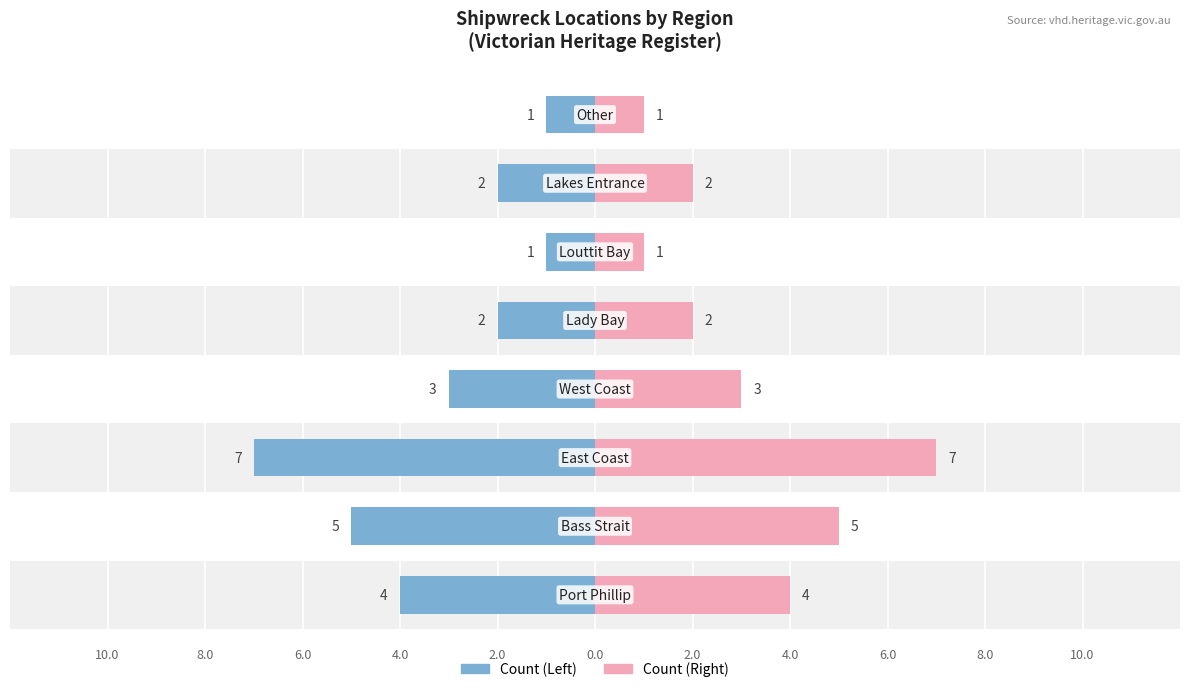

Reading left to right, what are all the values shown in this chart?

Count (Left): -4	-5	-7	-3	-2	-1	-2	-1
Count (Right): 4	5	7	3	2	1	2	1